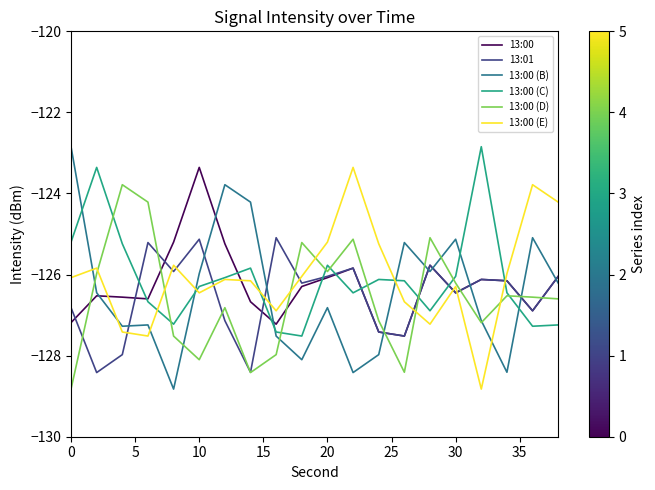

Which series has the largest range (max minus min)?

13:00 (B)